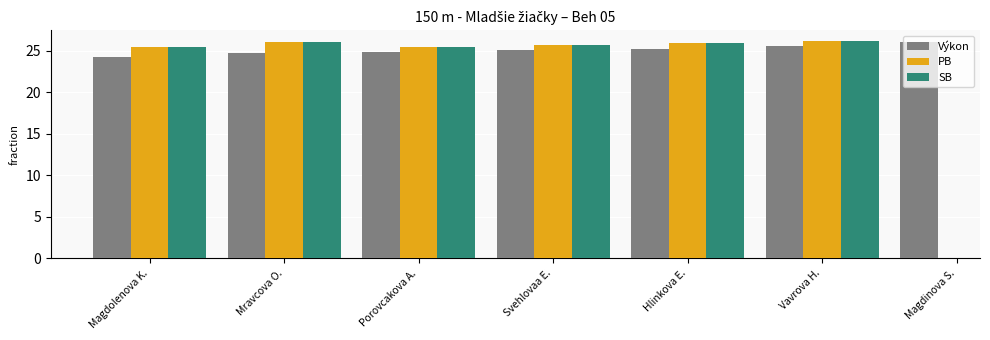

What is the maximum value shown in the chart?

26.1